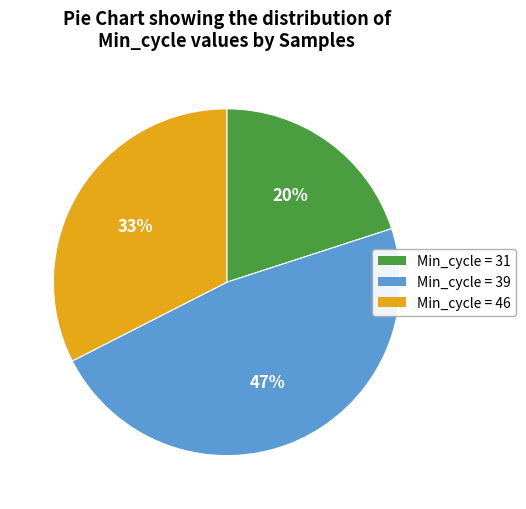

Count the number of slices in the pie.

3